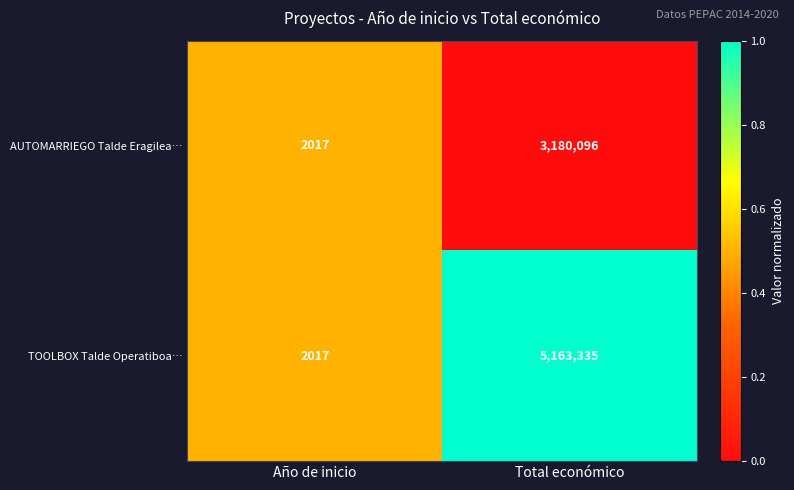

What is the sum of all TOOLBOX Talde Operatiboa… values?

5165352